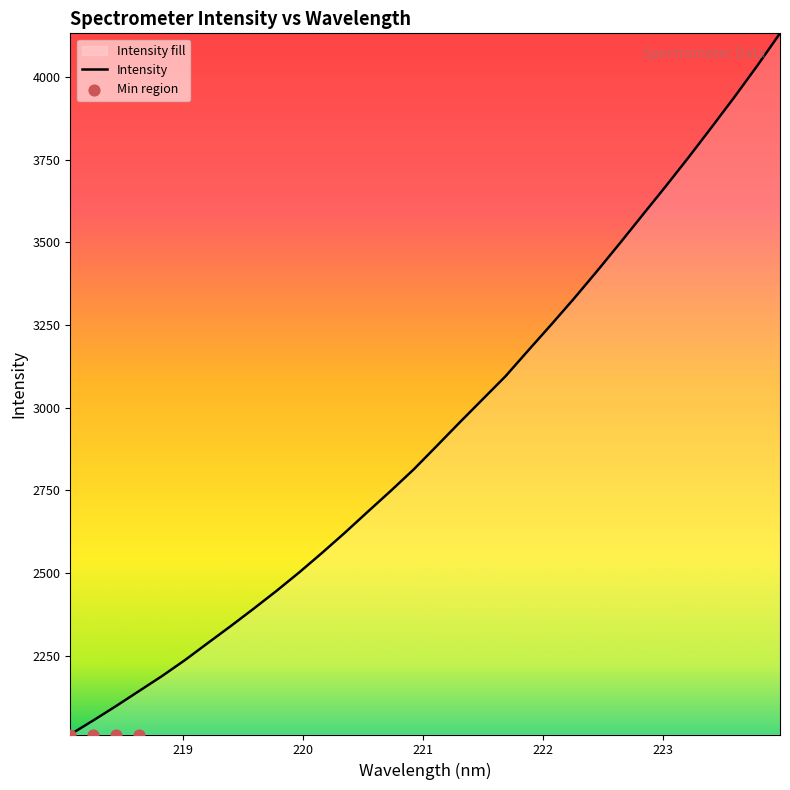

What is the lowest value of the Intensity series?

2011.9